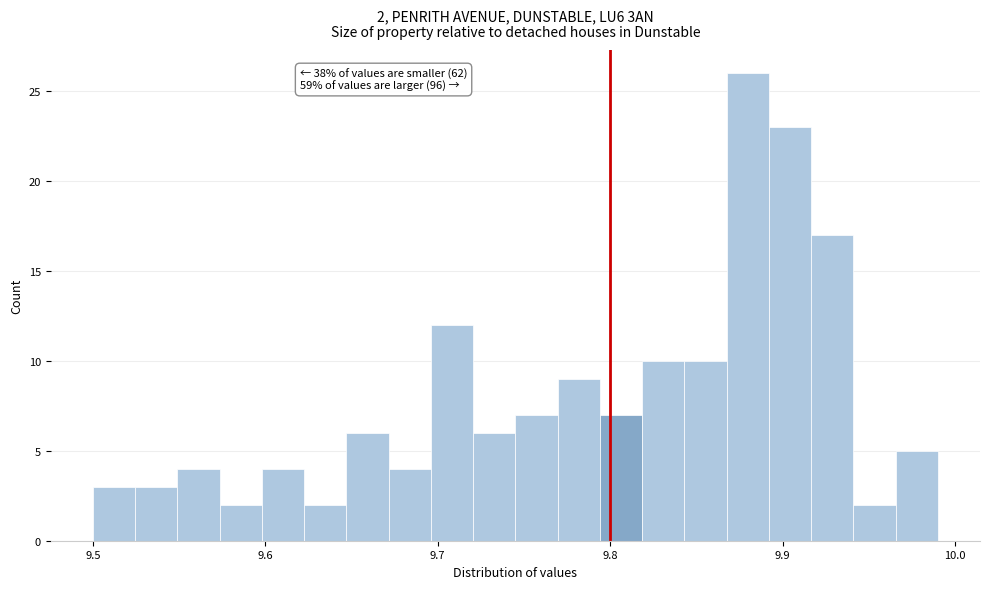

Read against the x-axis, roughly where is the centre of the tallest bar?

9.88